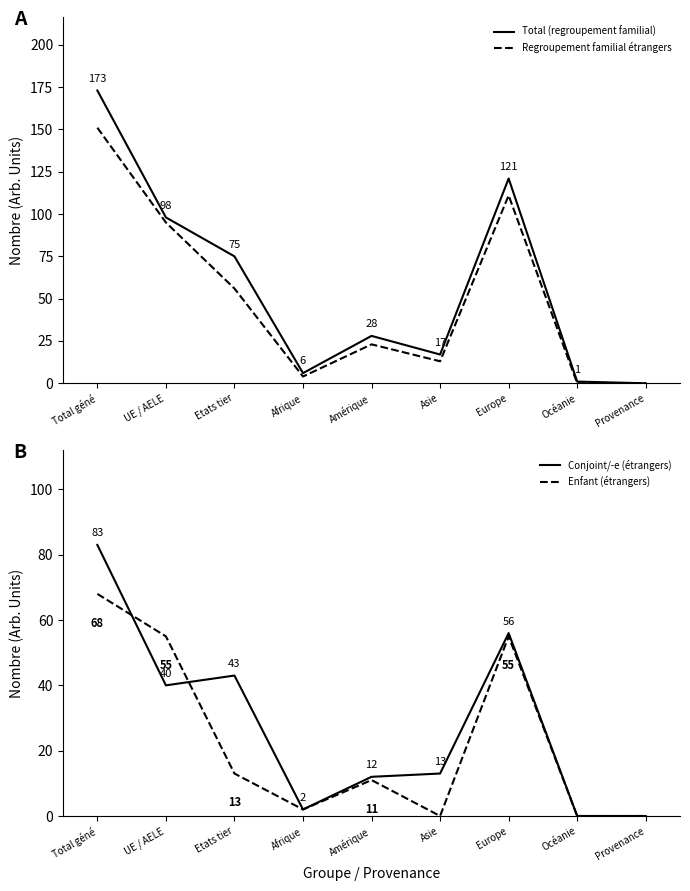

The Regroupement familial étrangers series shows 18 at Asie. True or false?

False